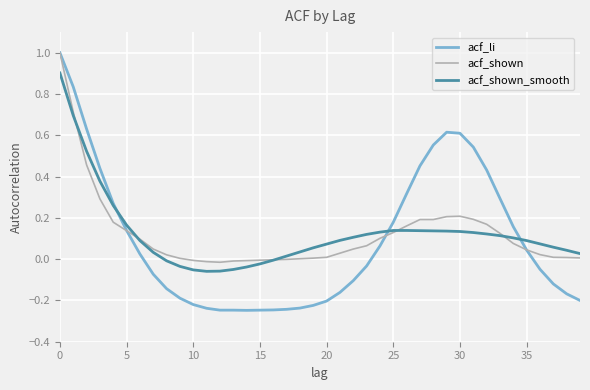

Is this an area chart (filled region under the line)?

No